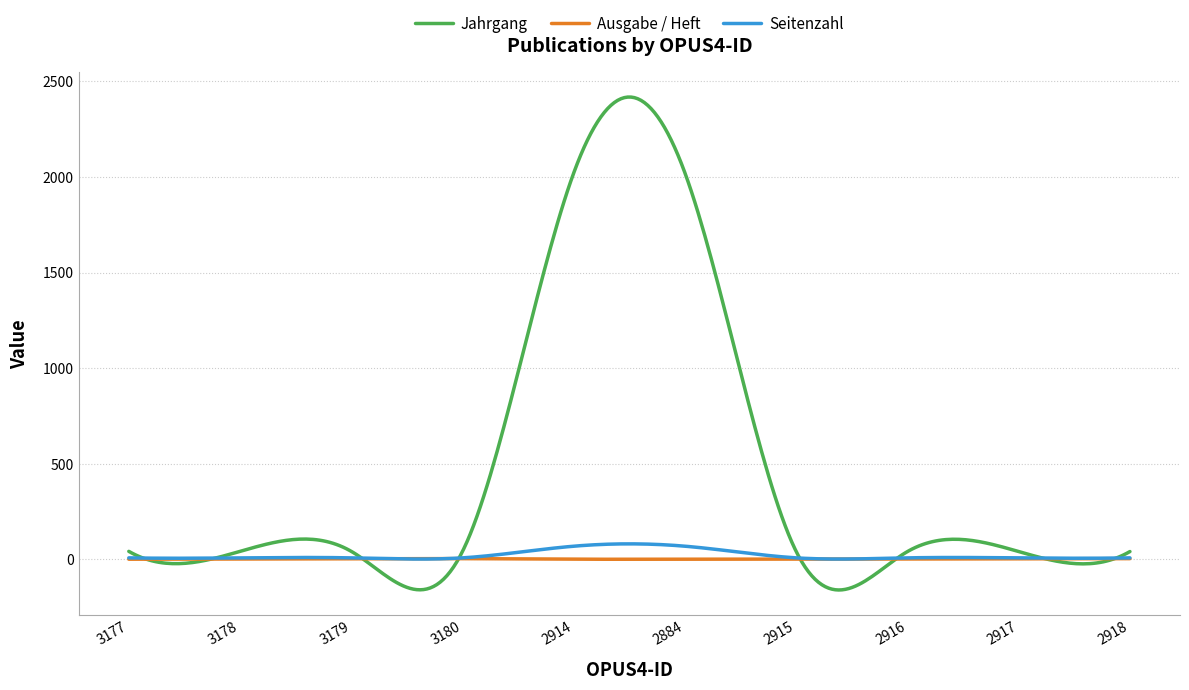

What is the maximum value for Seitenzahl?

81.2